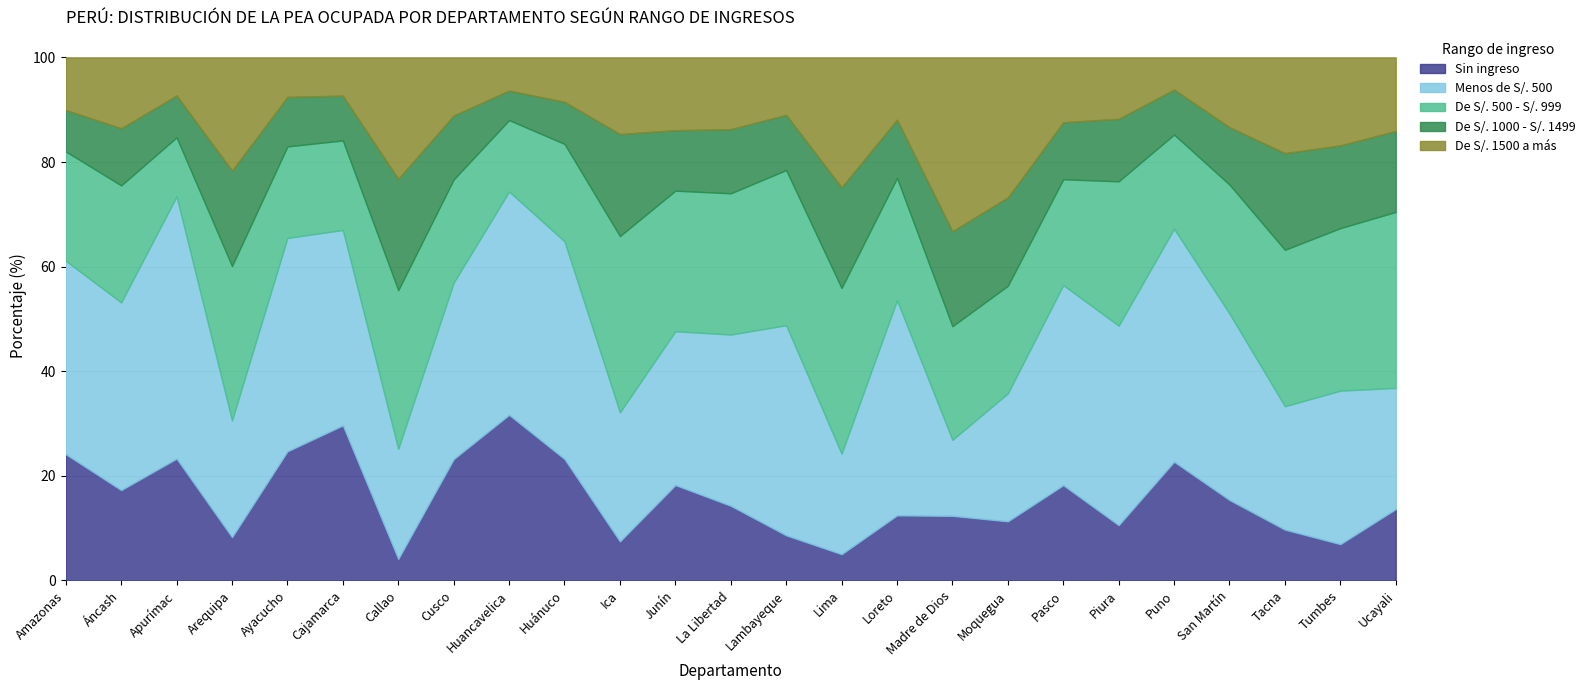

What is the difference between the second highest and second lowest values in the De S/. 1500 a más series?

20.4